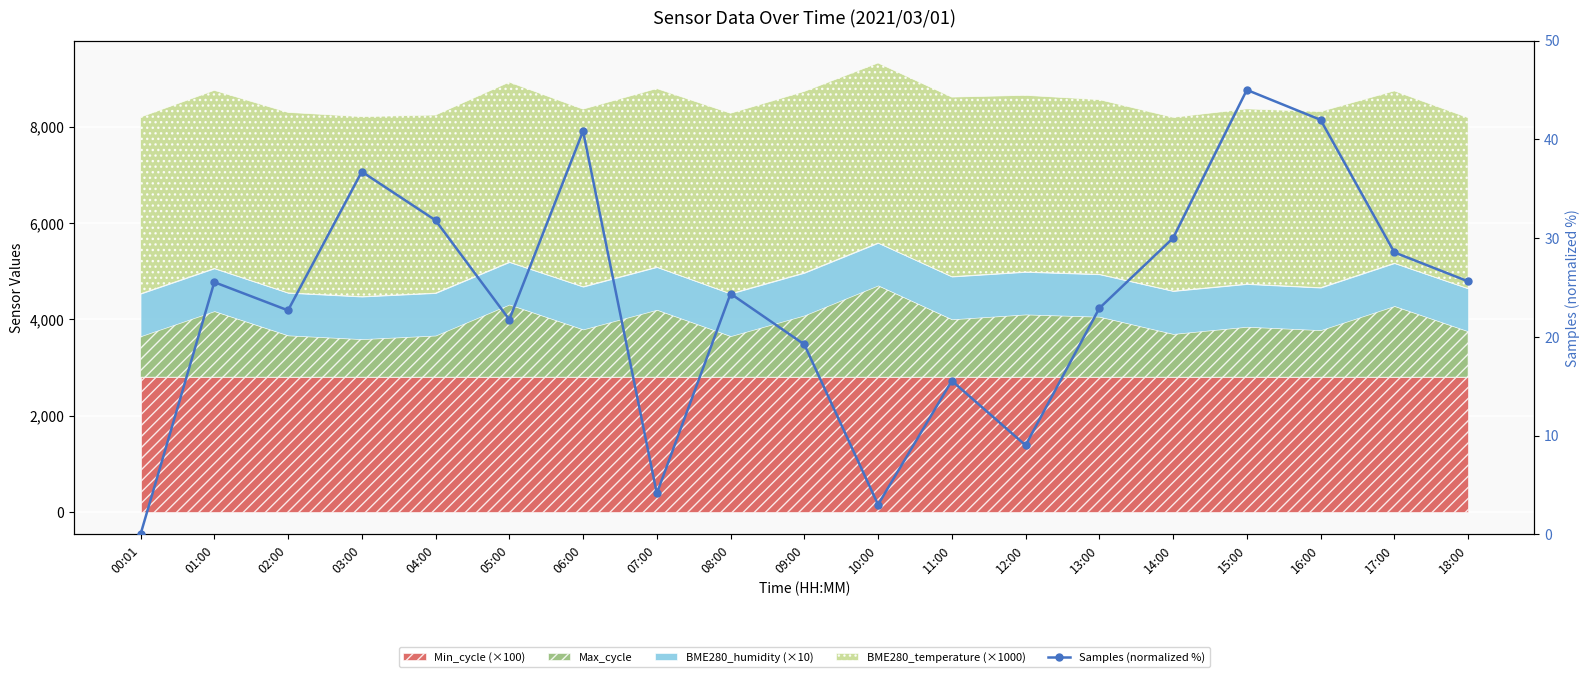

Count the number of values greater than 24.

10